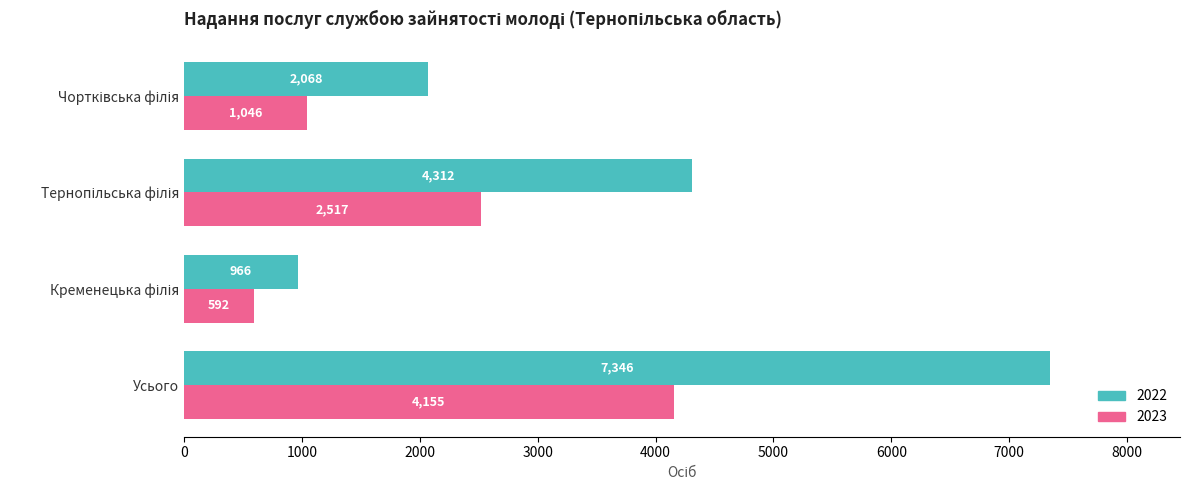

List the series in order of their peak value, lowest first.

2023, 2022